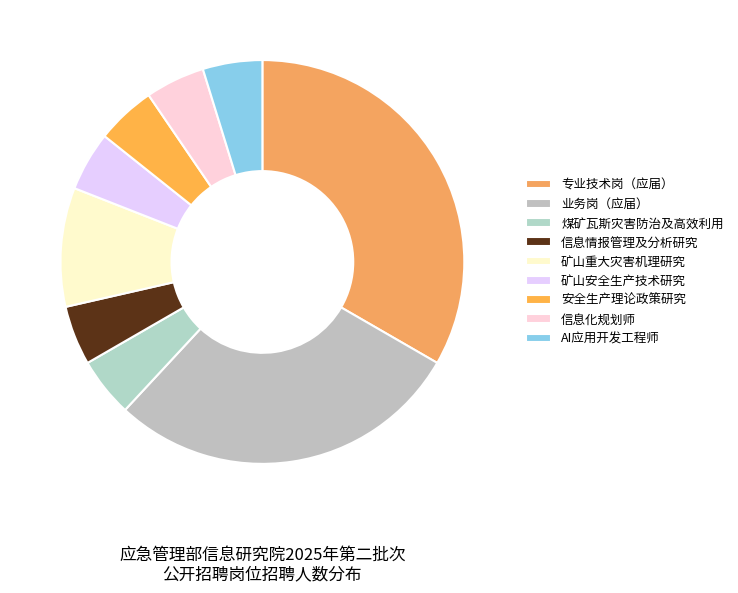

Combined, do 安全生产理论政策研究 and 信息化规划师 account for over 50%?

No